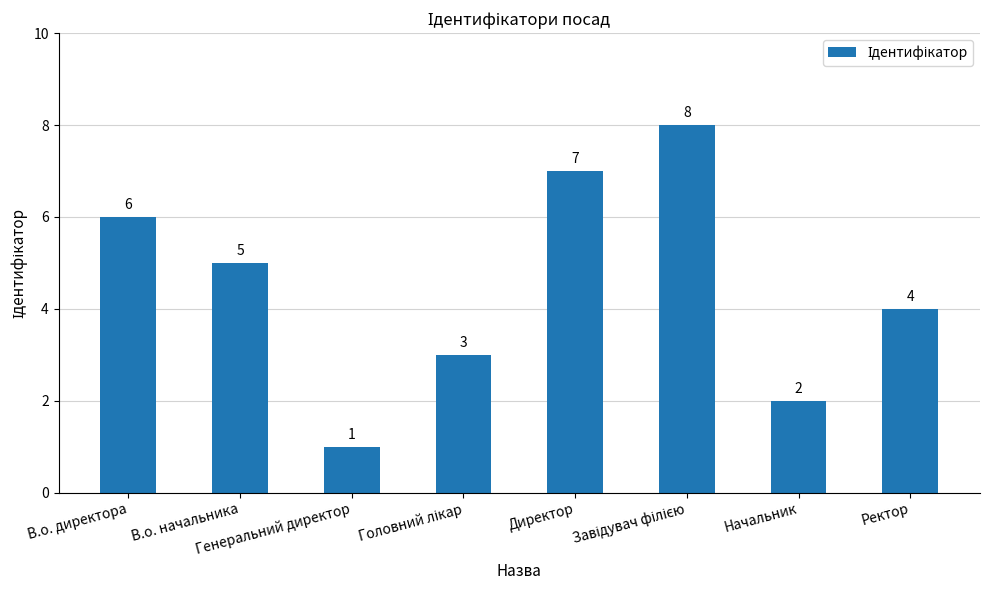

True or false: the data shows 5 at В.о. начальника.

True